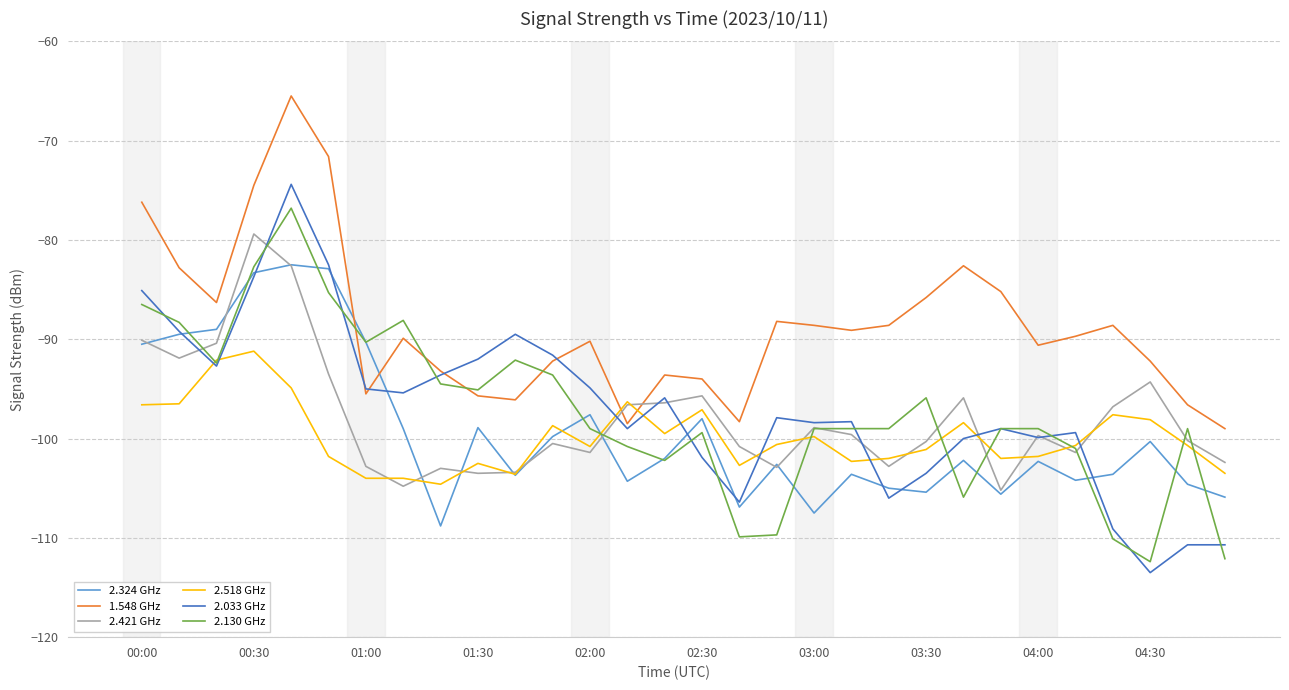

Which series has the largest range (max minus min)?

2.033 GHz